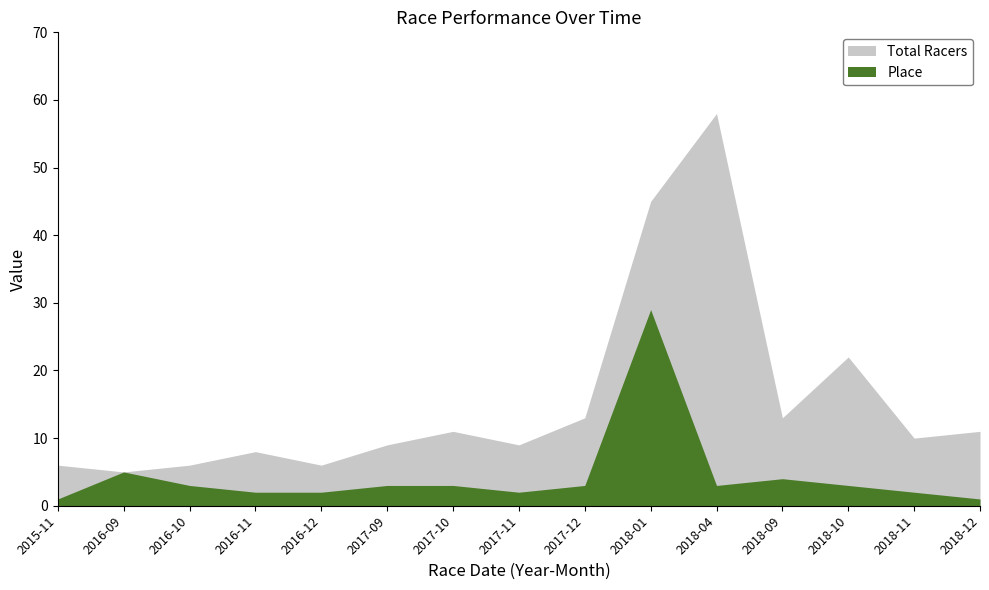

What are all the series names shown in the legend?

Total Racers, Place